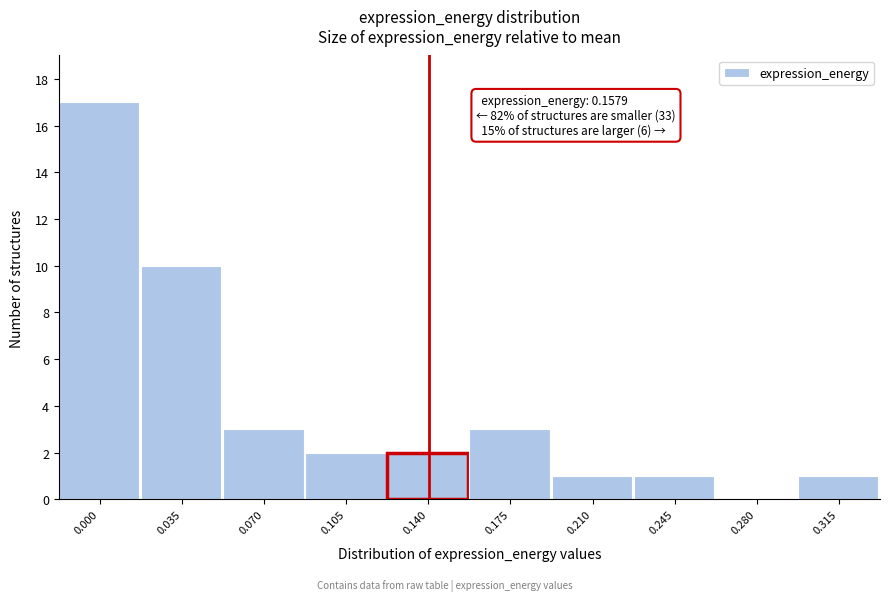

Reading right to left, list all the values displayed in this chart.

0.315=1	0.280=0	0.245=1	0.210=1	0.175=3	0.140=2	0.105=2	0.070=3	0.035=10	0.000=17